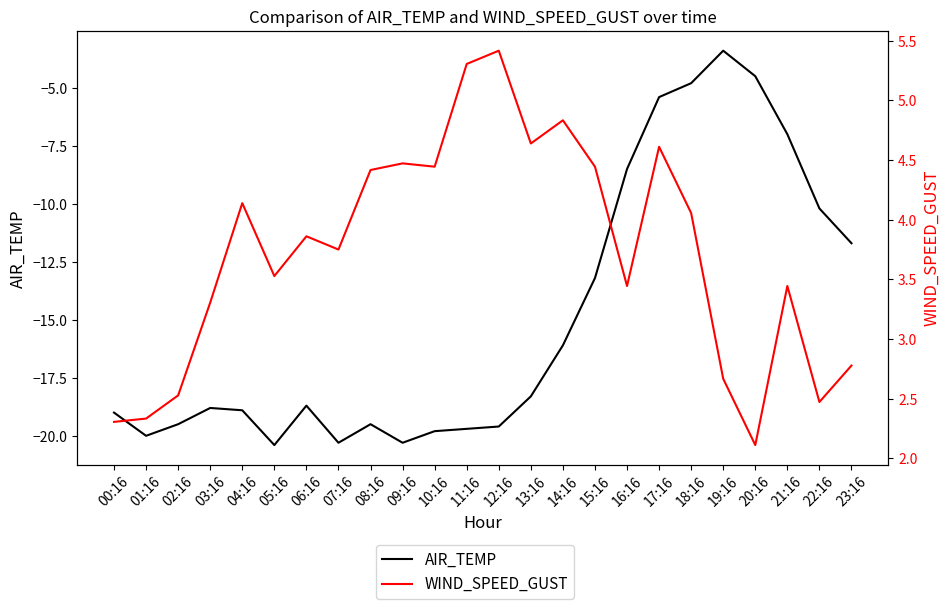

What position from the right is 01:16?

23